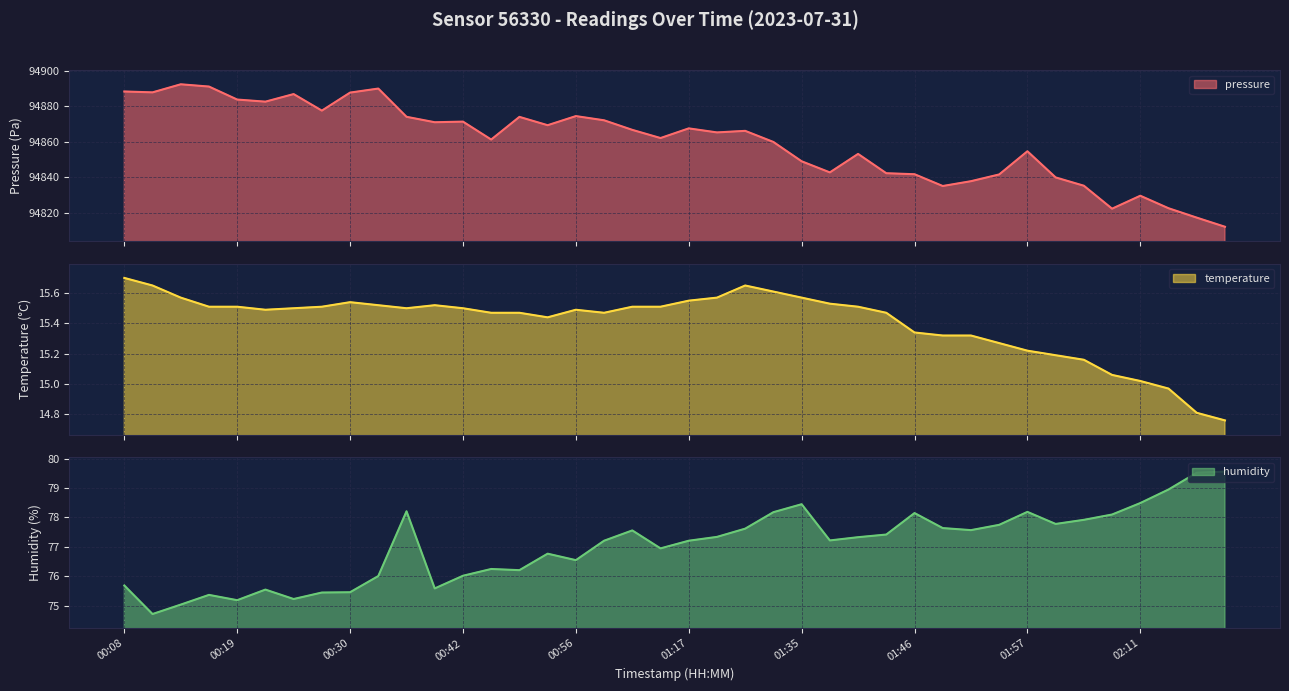

True or false: temperature line and humidity line intersect in this chart.

False